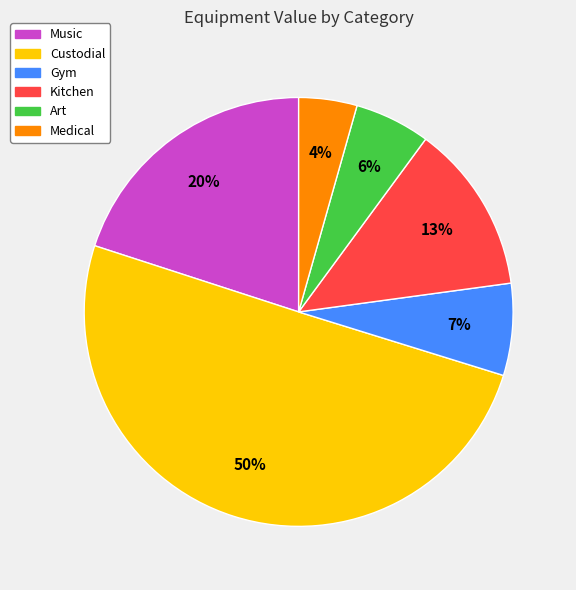

To the nearest percent, what is the difference between the Custodial and Kitchen slice percentages?

37%